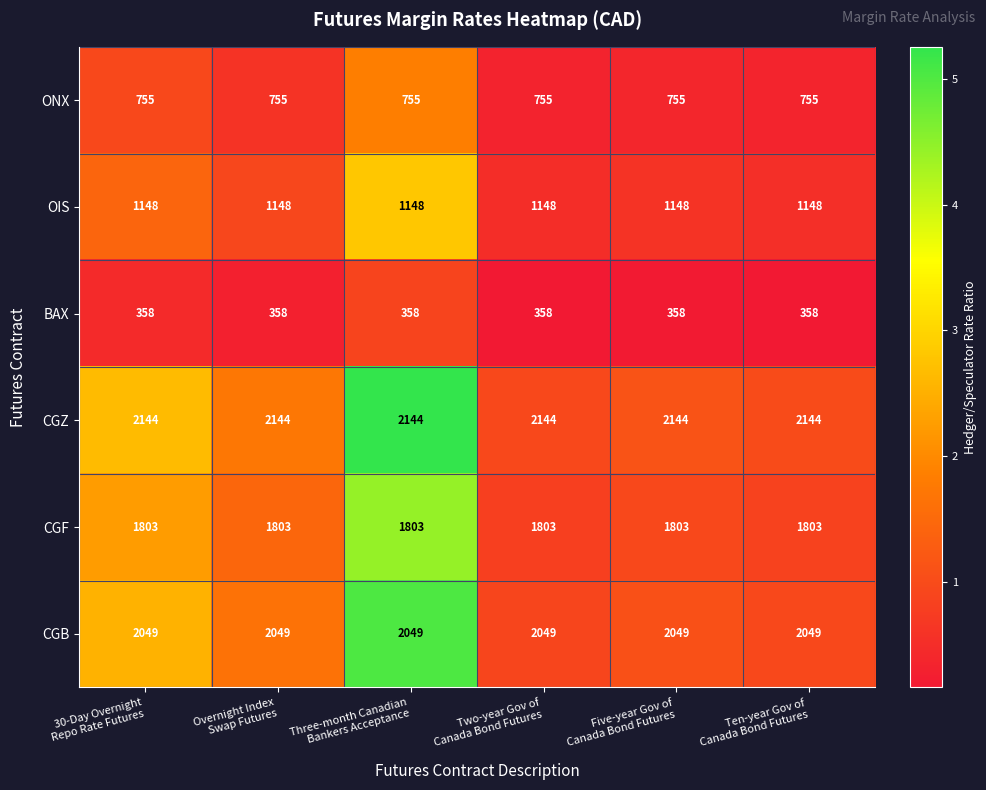

What is the average value of the CGF series?

1803